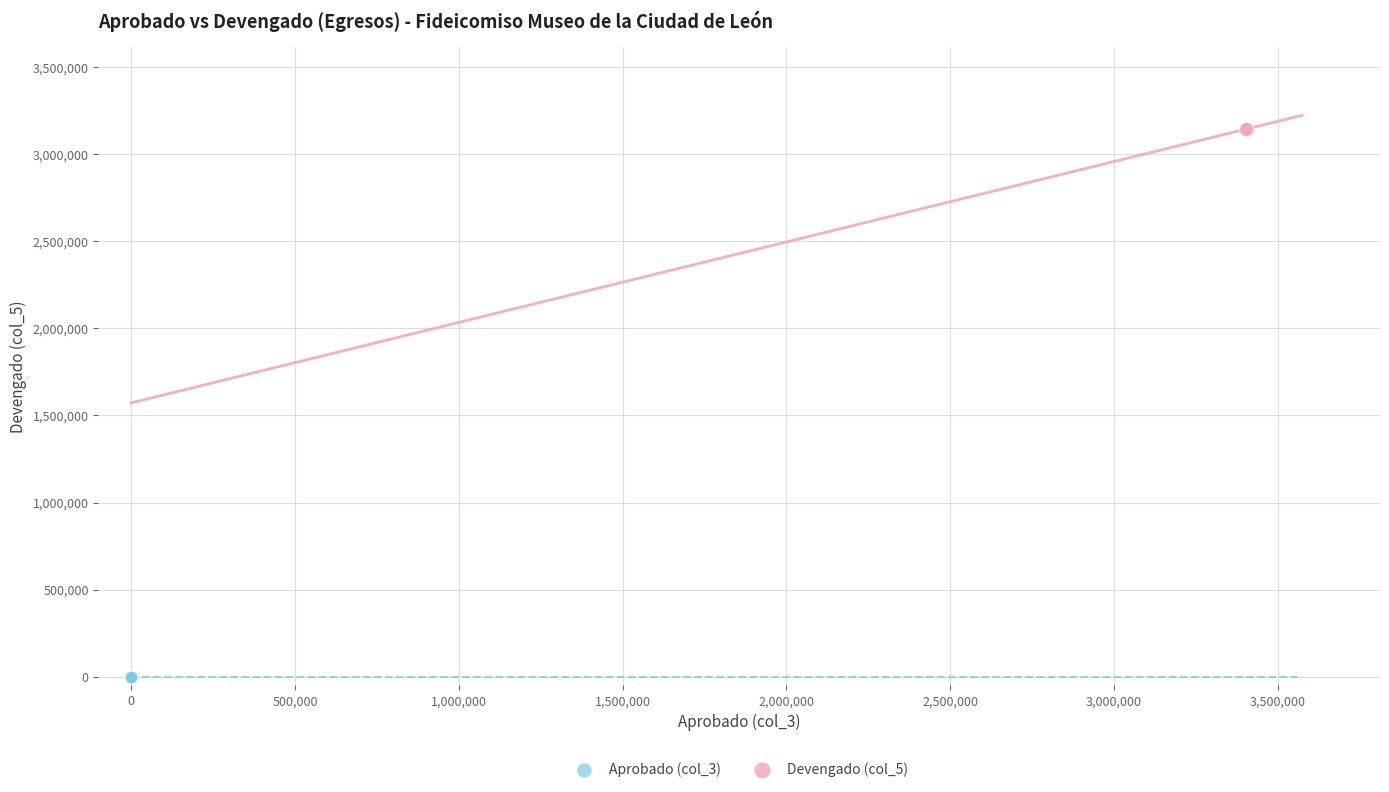

Which series reaches the minimum Y coordinate?

Aprobado (col_3)